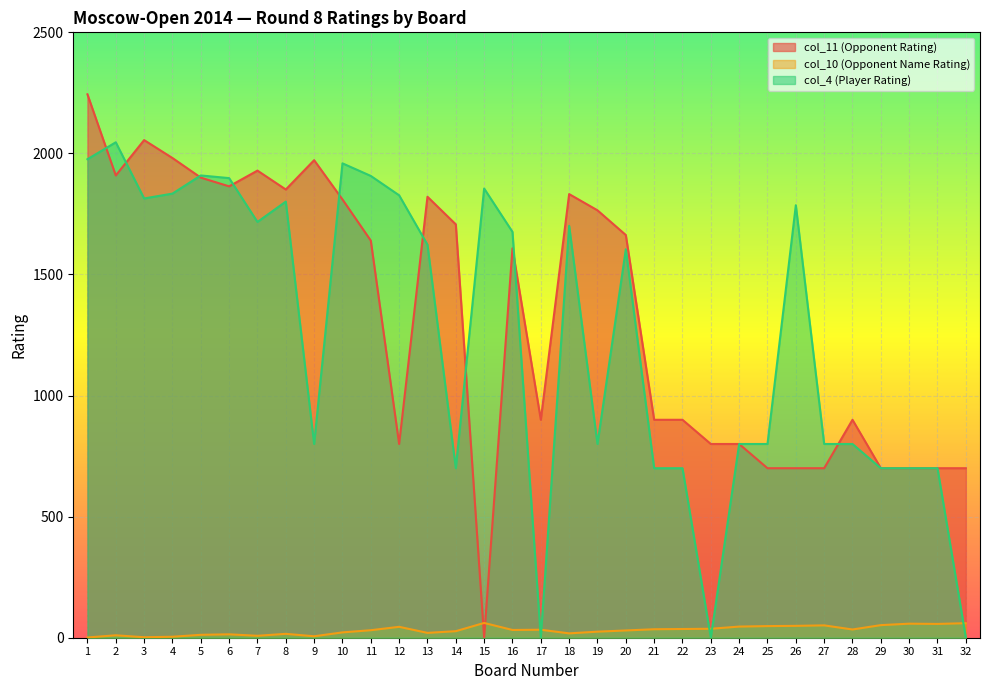

Rank the series at 3 from lowest to highest value.

col_10 (Opponent Name Rating), col_4 (Player Rating), col_11 (Opponent Rating)